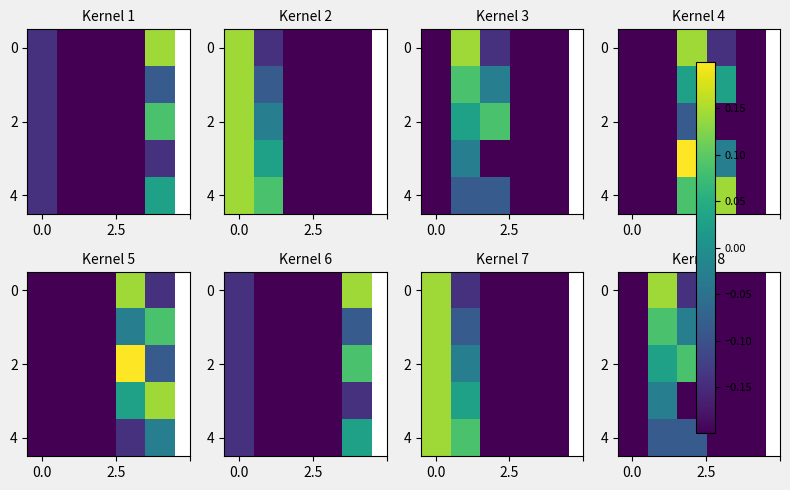

What is the difference between the highest and lowest values at 2?

0.3